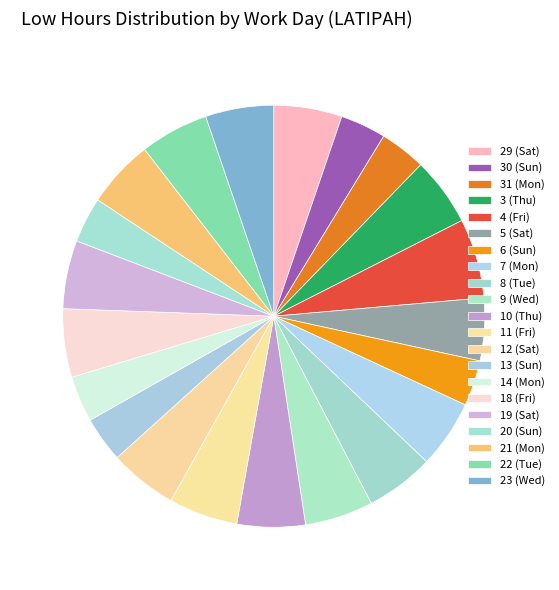

Which category has the smallest portion of the pie?

20 (Sun)